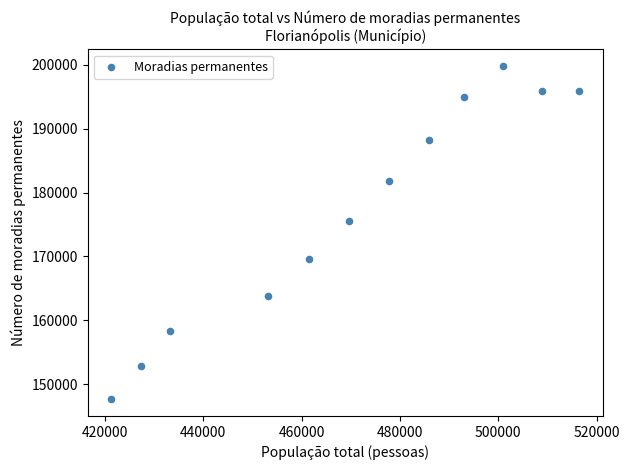

What Y value in the scatter plot is closest to 173723?

175620